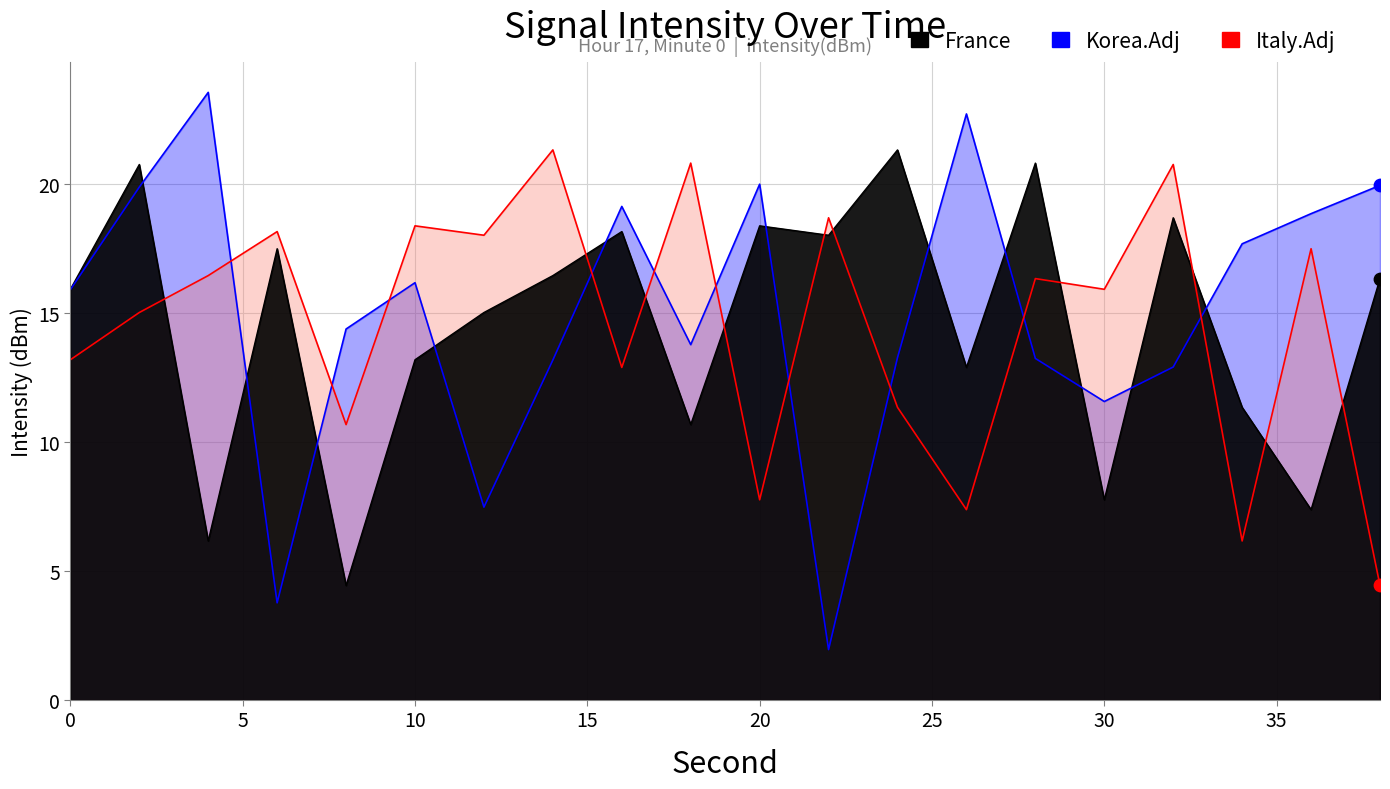

Is the value of France at 10 greater than the value of Korea.Adj at 16?

No